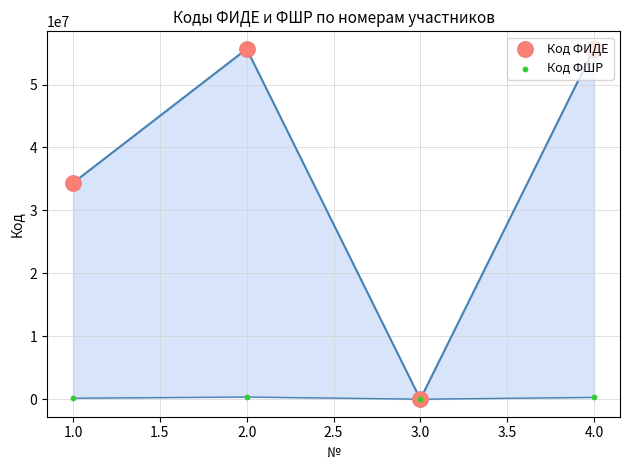

Which series contains the lowest Y value?

Код ФИДЕ